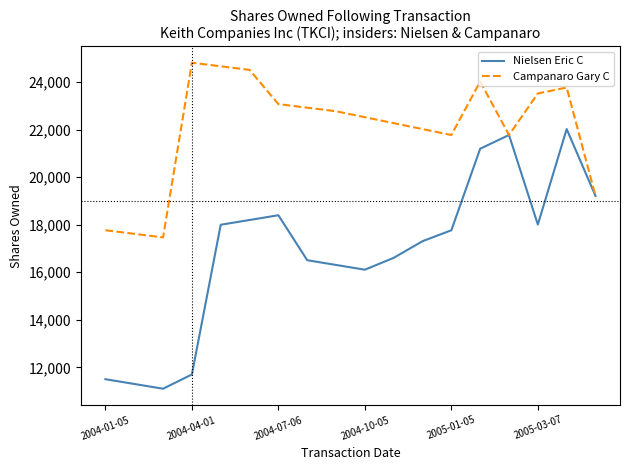

Which series has the largest total across all categories?

Campanaro Gary C